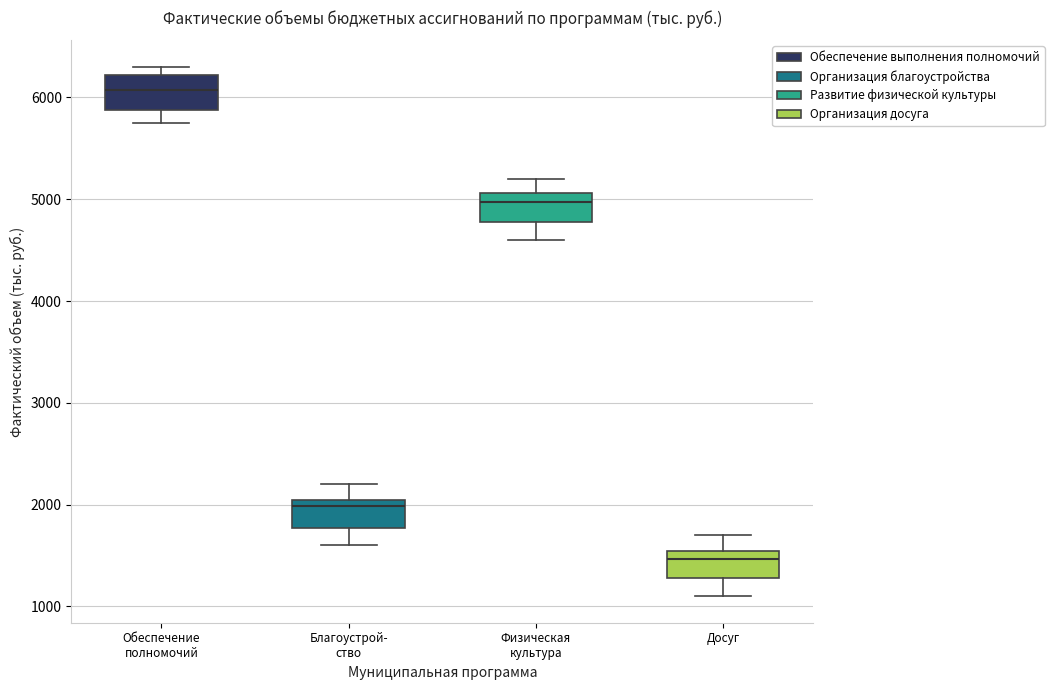

Reading left to right, read every box against the y-axis: the position of its median line, the range the box covers, and the ends of its whiskers. The values are not printed on the chart, so give them approximately, as read against the axis.

Обеспечение полномочий: median 6100, box 5900 to 6200, whiskers 5800 to 6300
Благоустрой- ство: median 2000 (just below the box's upper edge), box 1800 to 2000, whiskers 1600 to 2200
Физическая культура: median 5000, box 4800 to 5100, whiskers 4600 to 5200
Досуг: median 1500 (just below the box's upper edge), box 1300 to 1500, whiskers 1100 to 1700